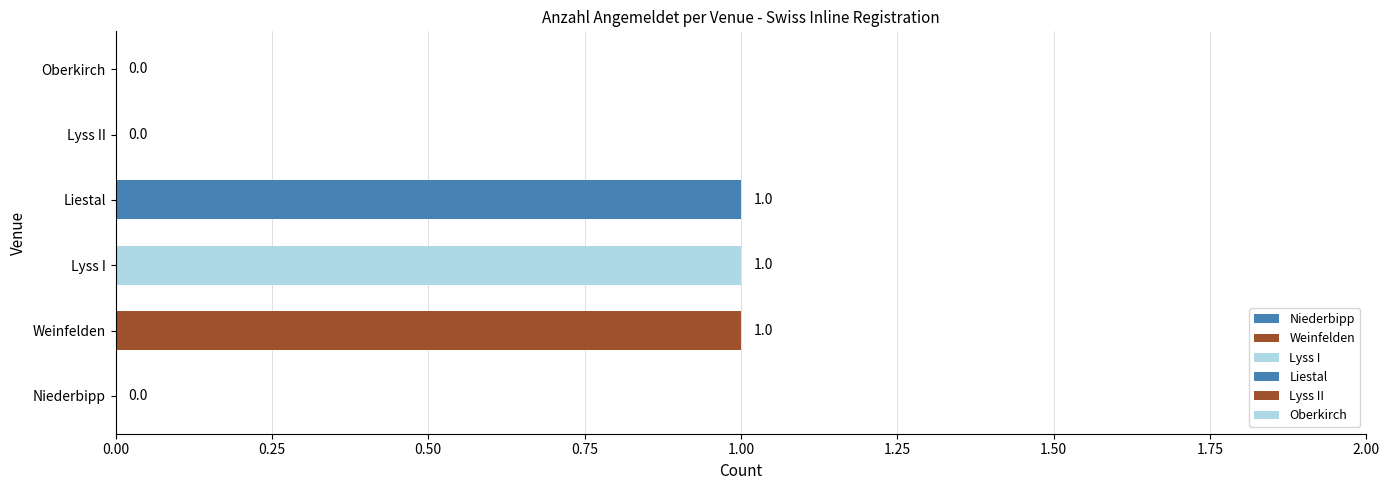

How many values are between 0 and 1?

6